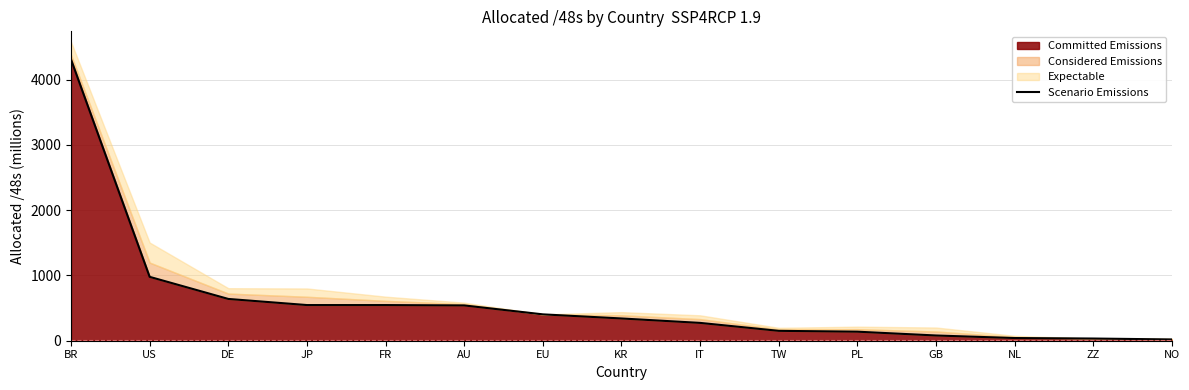

Does the chart have visible grid lines?

Yes